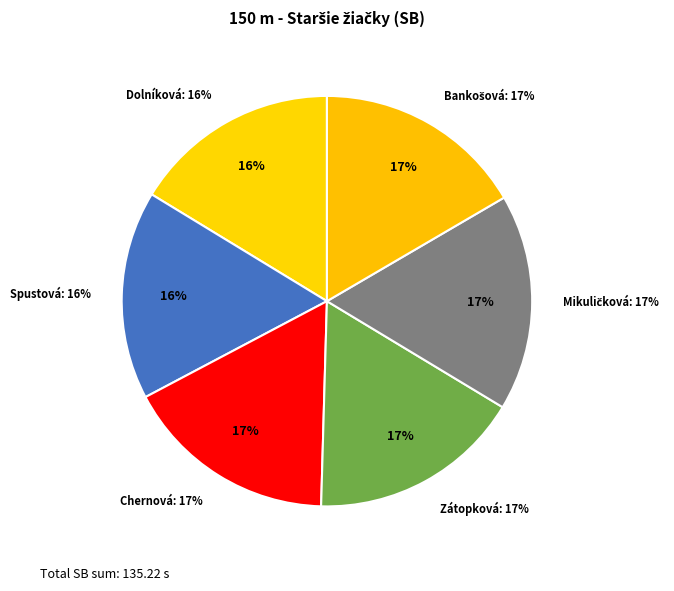

To the nearest percent, what is the combined percentage of Bankošová Barbora and Zátopková Anna?

33%